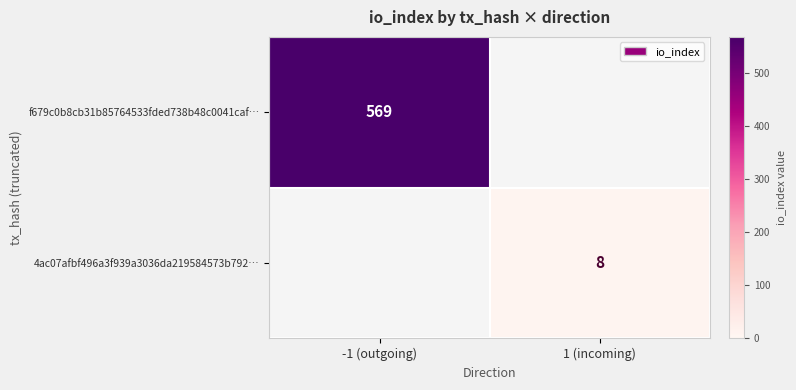

True or false: f679c0b8cb31b85764533fded738b48c0041caf… has a value of 944 at -1 (outgoing).

False